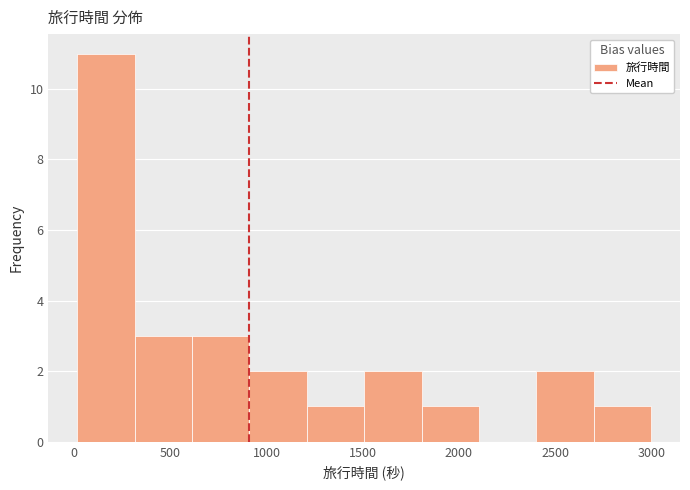

Reading left to right, transcribe this chart: for each bar, give the range it covers on the x-axis and its height. Neither the bar edges nor the heights are printed on the chart, so give them approximately, as read against the axes.

0 to 300: 11
300 to 600: 3
600 to 900: 3
900 to 1200: 2
1200 to 1500: 1
1500 to 1800: 2
1800 to 2100: 1
2100 to 2400: 0
2400 to 2700: 2
2700 to 3000: 1